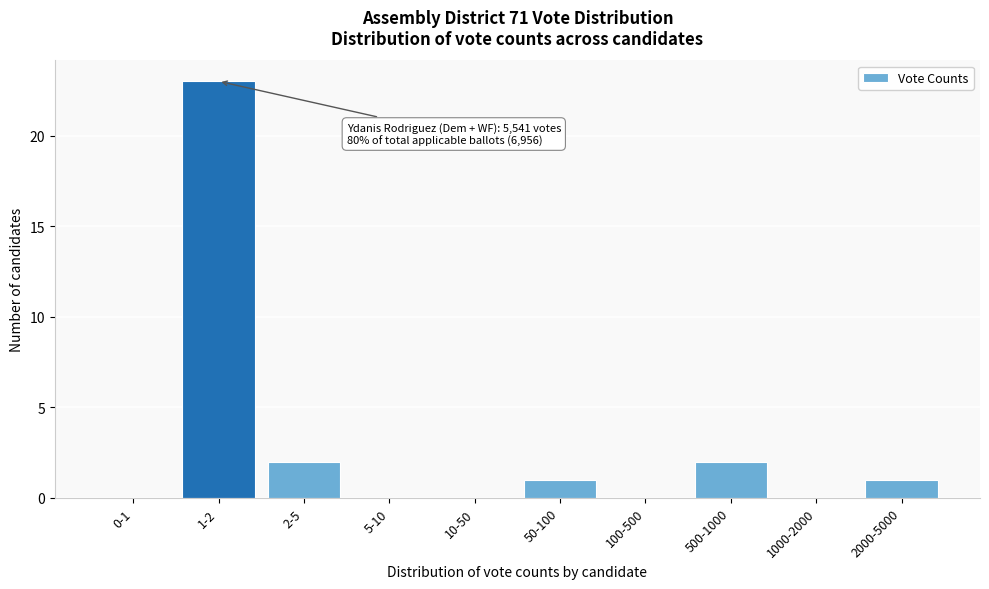

Reading right to left, what are all the values shown in this chart?

2000-5000=1	1000-2000=0	500-1000=2	100-500=0	50-100=1	10-50=0	5-10=0	2-5=2	1-2=23	0-1=0